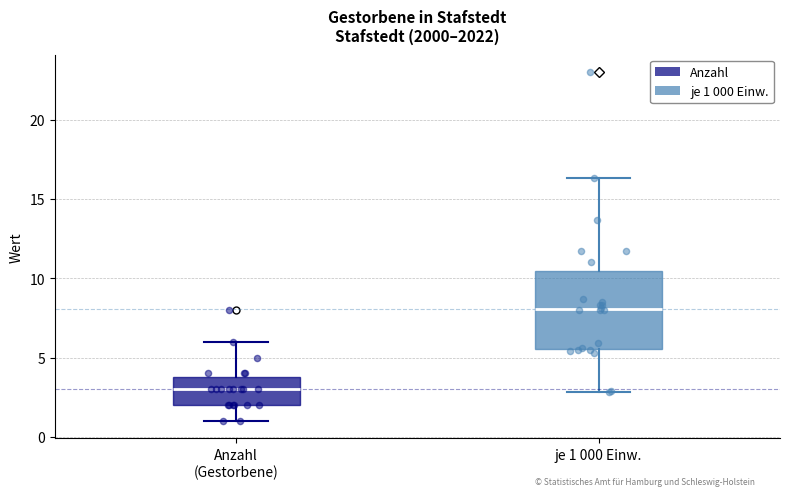

Where does the median line of the box for je 1 000 Einw. sit on the y-axis? The values are not printed on the chart, so give them approximately, as read against the axis.

8.0